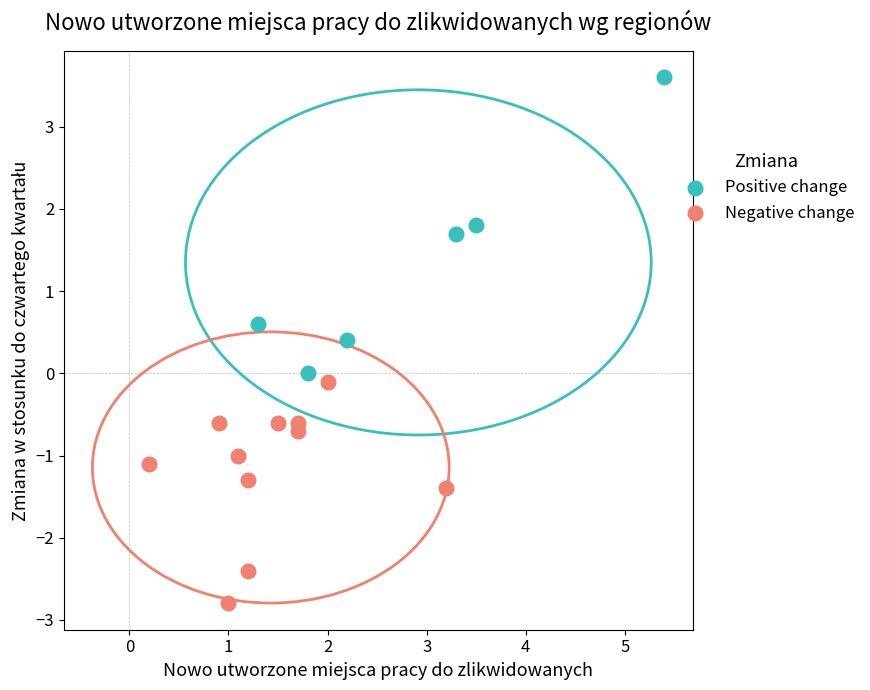

Which series has the largest Y range (max minus min)?

Positive change